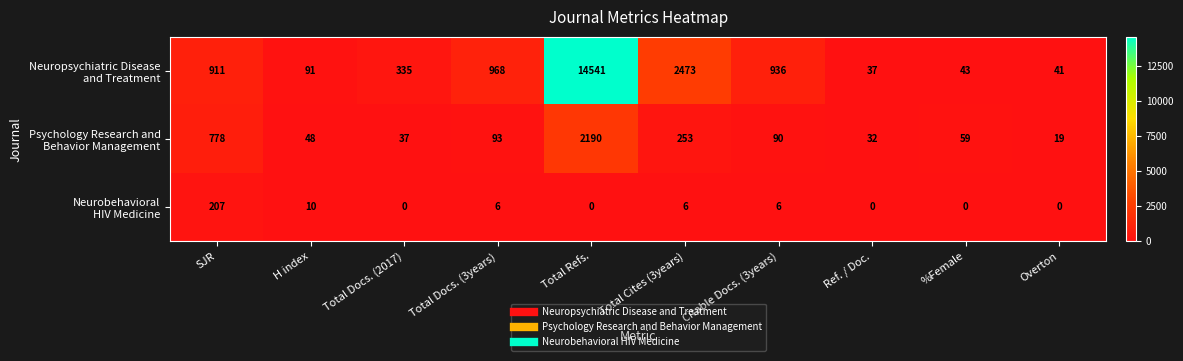

What is the greatest value displayed?

14541